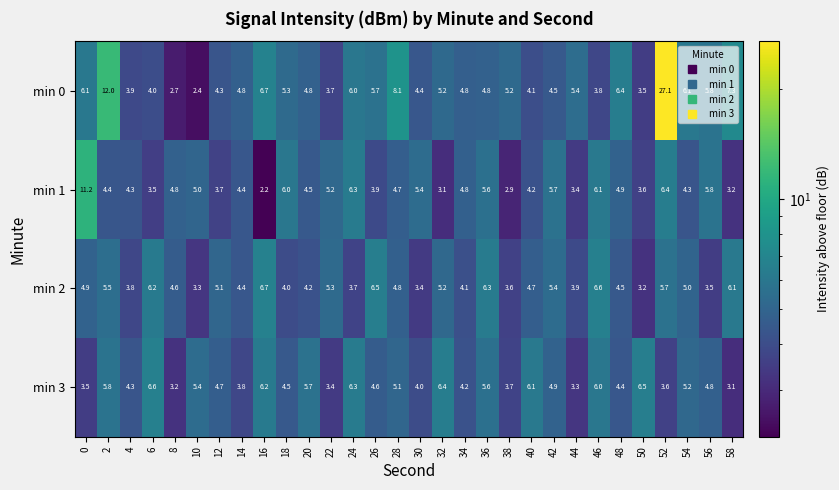

Is it true that min 3 equals 6.6 at 6?

True